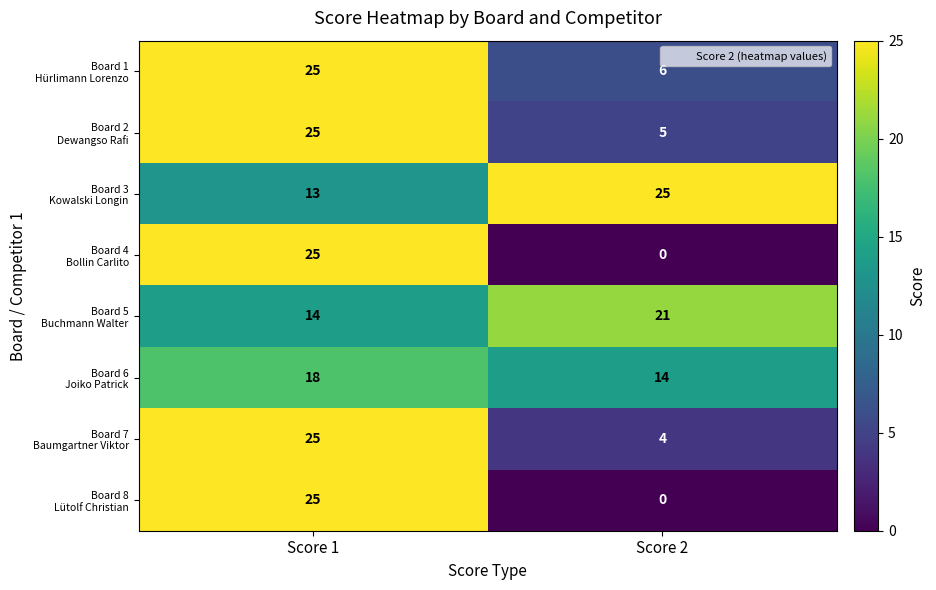

How many categories are shown in the chart?

2